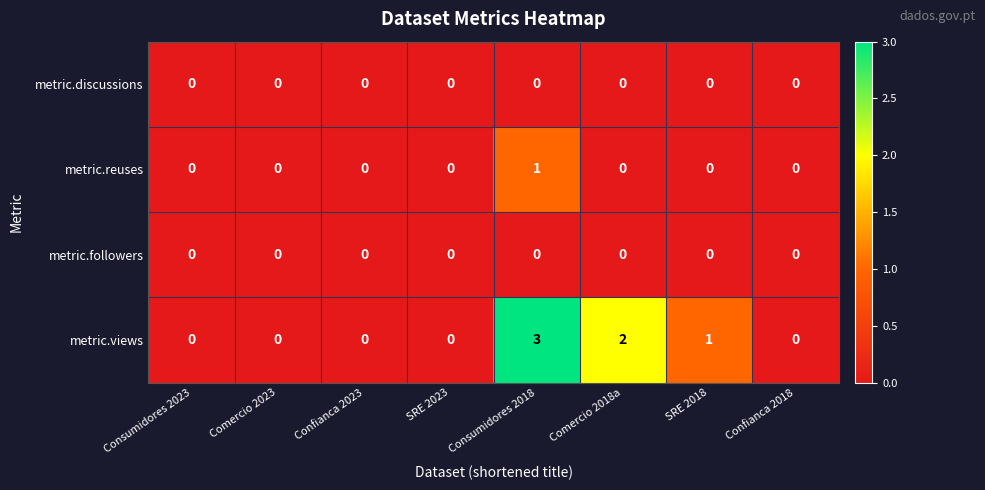

Which series has the largest range (max minus min)?

metric.views